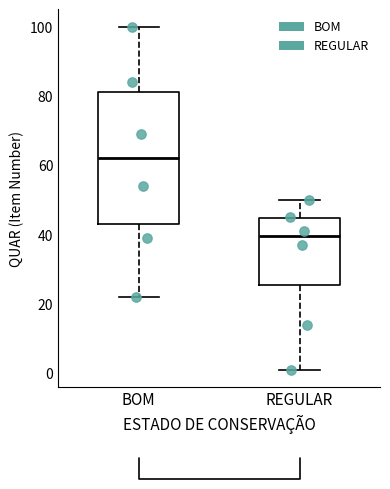

Reading left to right, read every box against the y-axis: the position of its median line, the range the box covers, and the ends of its whiskers. The values are not printed on the chart, so give them approximately, as read against the axis.

BOM: median 62, box 44 to 82, whiskers 22 to 100
REGULAR: median 40, box 26 to 44, whiskers 2 to 50